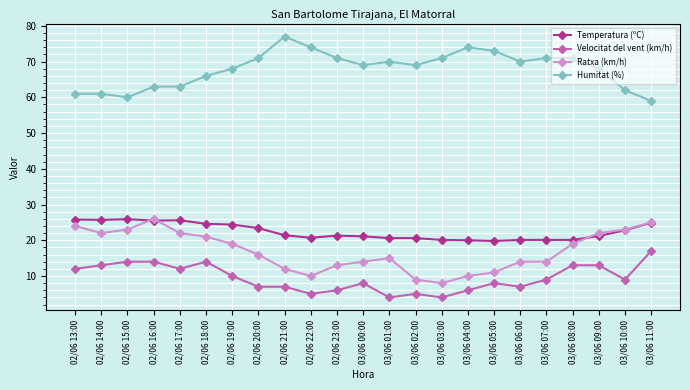

Is it true that Temperatura (ºC) equals 12.7 at 02/06 13:00?

False